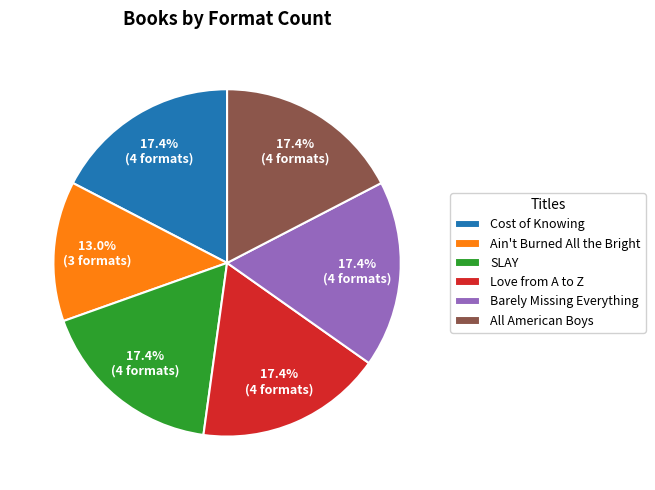

To the nearest percent, what is the combined percentage of Barely Missing Everything and Ain't Burned All the Bright?

30%